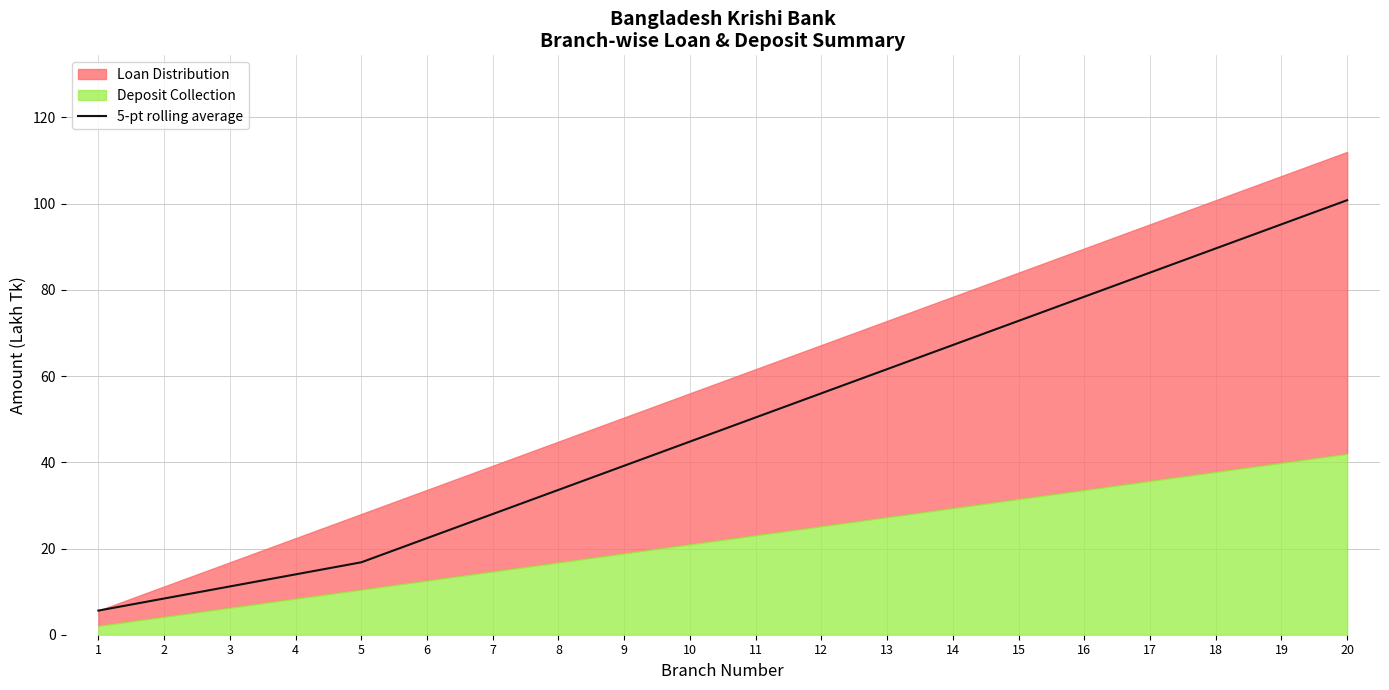

True or false: 5-pt rolling average has a value of 28.0 at 7.

True